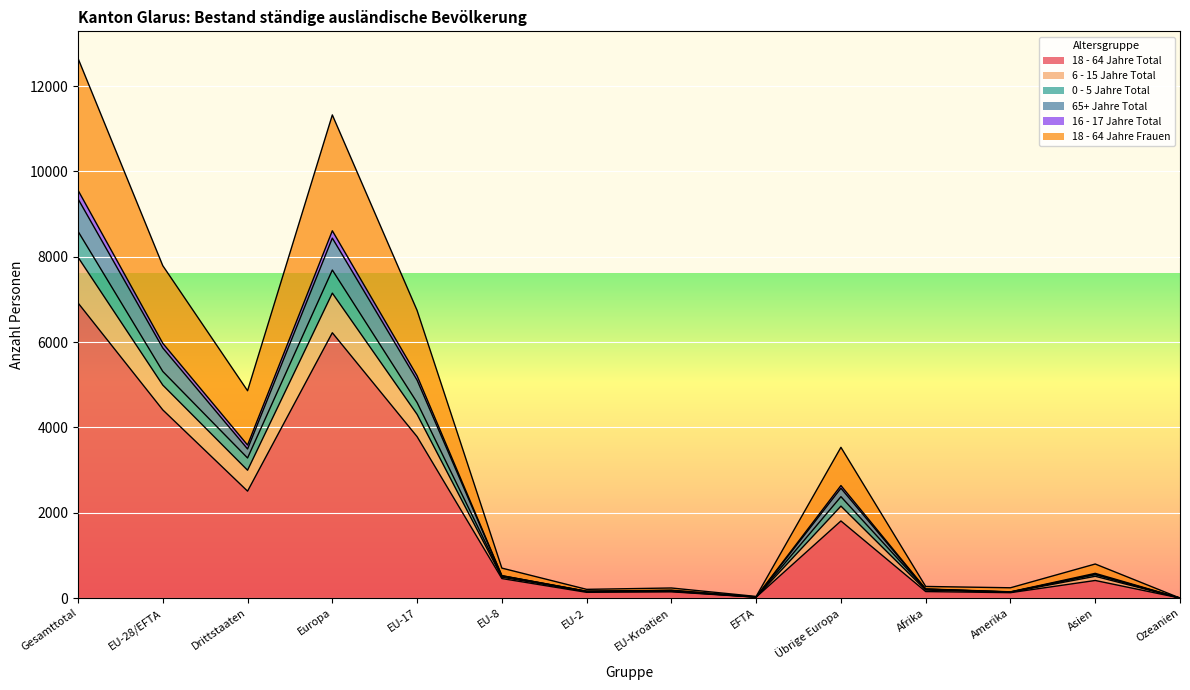

What is the label of the 3rd point from the left?

Drittstaaten